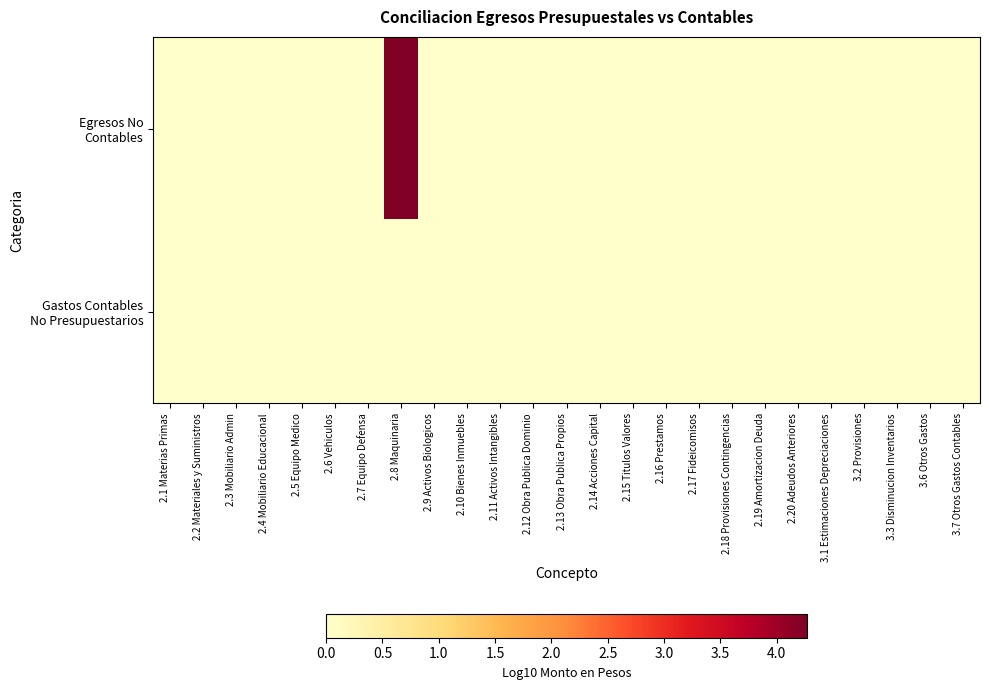

Which series has the largest total across all categories?

Egresos No Contables